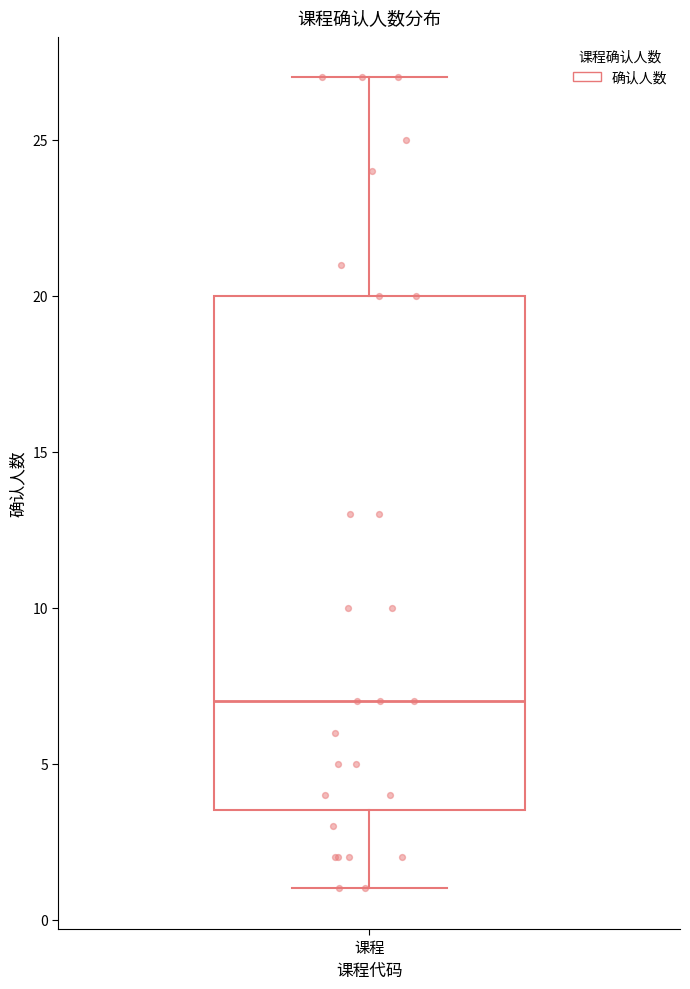

Read this box plot against the y-axis: the position of the median line, the range covered by the box, and the ends of both whiskers. The values are not printed on the chart, so give them approximately, as read against the axis.

median 7.0, box 3.5 to 20.0, whiskers 1.0 to 27.0